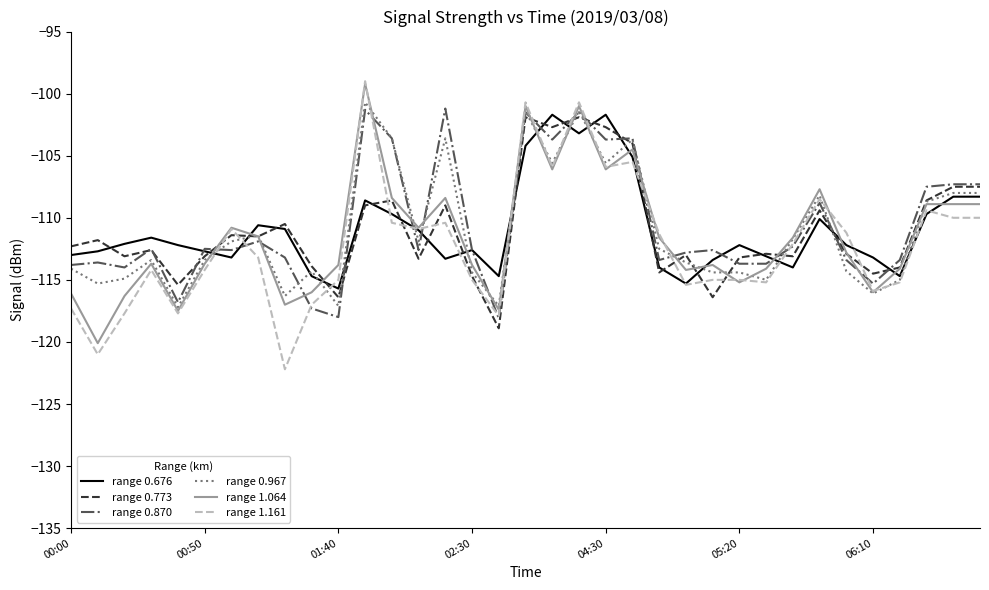

What is the minimum value shown in the chart?

-122.2